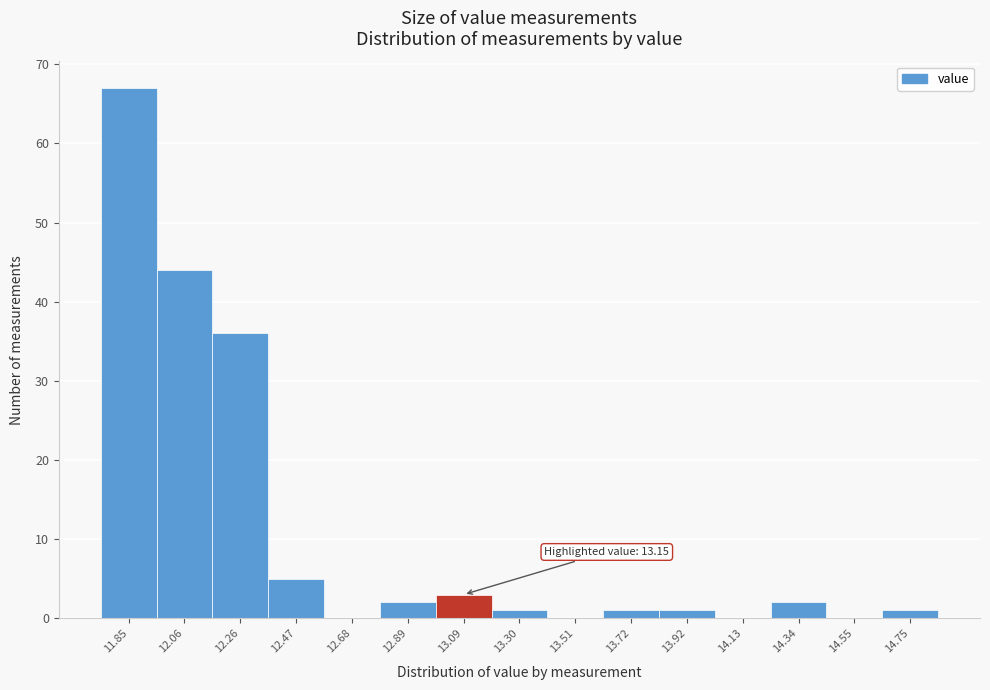

Reading left to right, transcribe all the data shown in this chart.

11.85=67	12.06=44	12.26=36	12.47=5	12.68=0	12.89=2	13.09=3	13.30=1	13.51=0	13.72=1	13.92=1	14.13=0	14.34=2	14.55=0	14.75=1